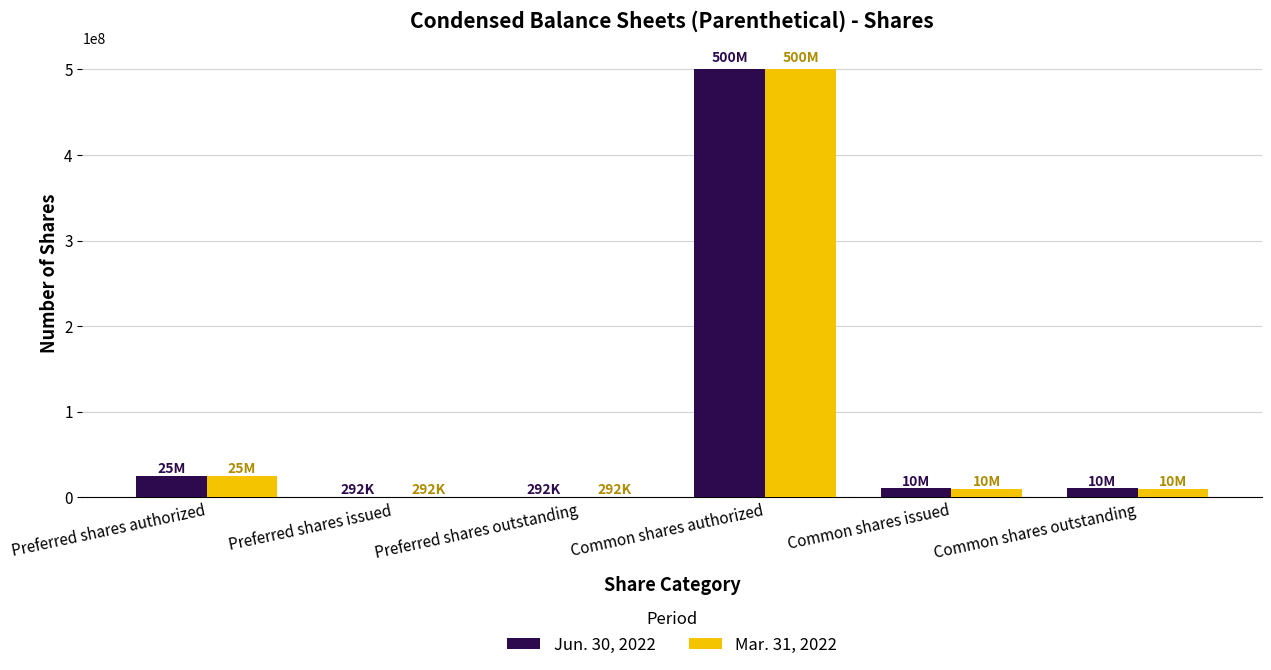

The value of Mar. 31, 2022 at Common shares authorized is 500000000. True or false?

True